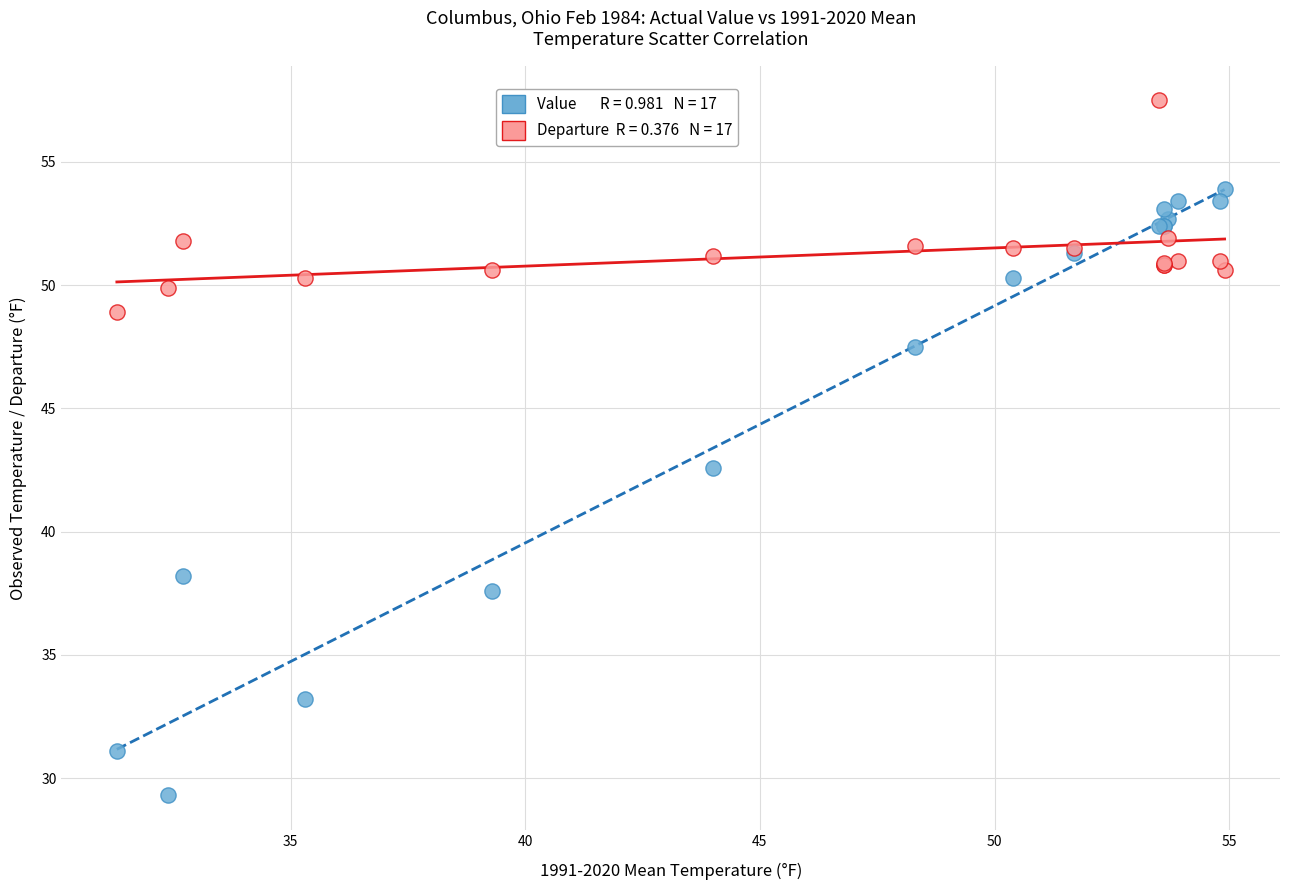

Across all series, what Y value is closest to 43?

42.6